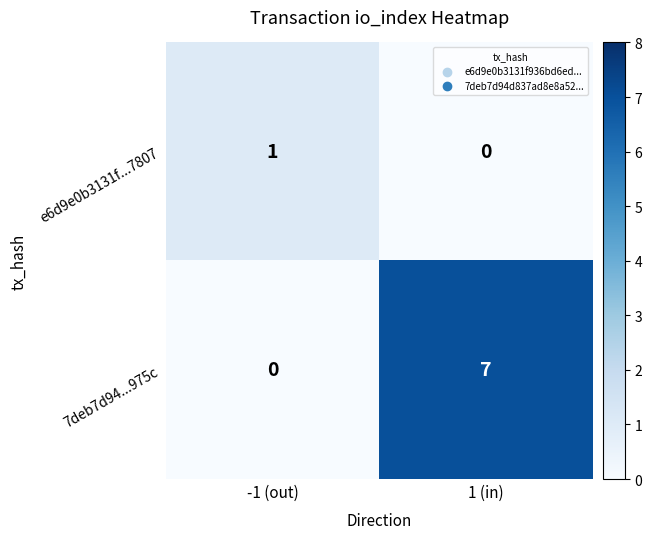

The 7deb7d94...975c series shows 3 at 1 (in). True or false?

False